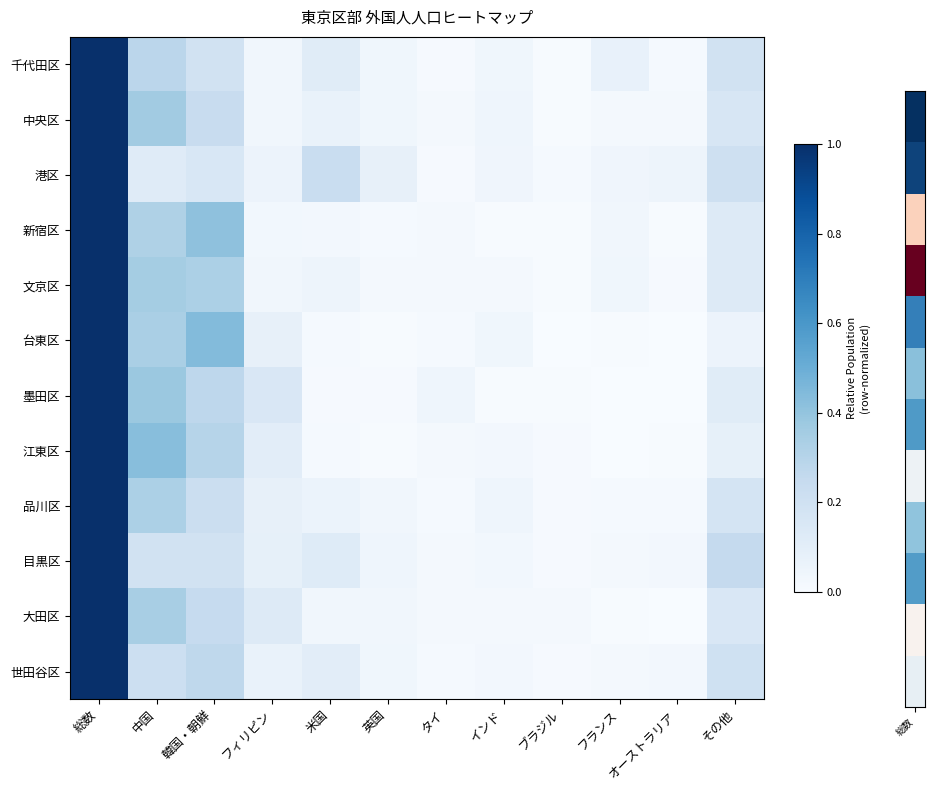

Which series changed the most between 米国 and 英国?

港区